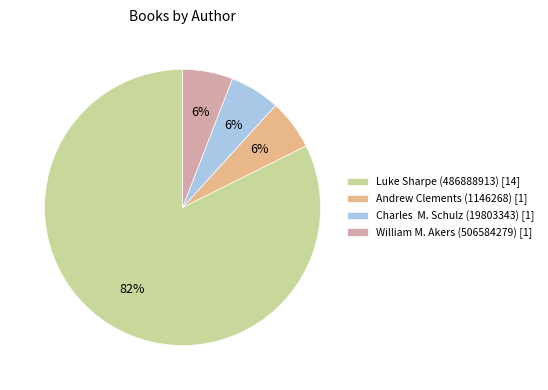

To the nearest percent, what percentage of the pie is Luke Sharpe (486888913) [14]?

82%